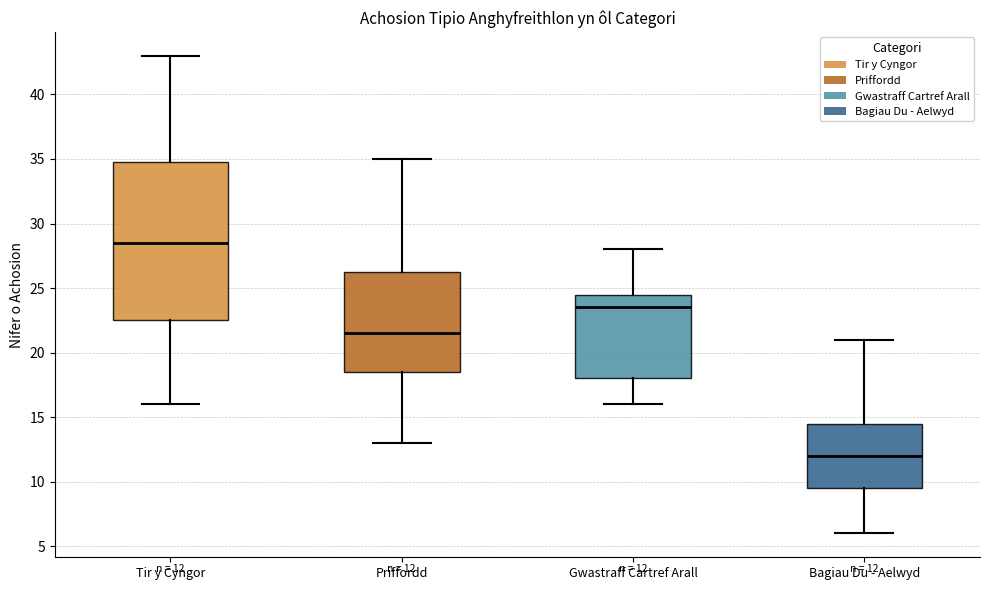

Comparing the boxes themselves (not the whiskers), which one is the tallest?

Tir y Cyngor